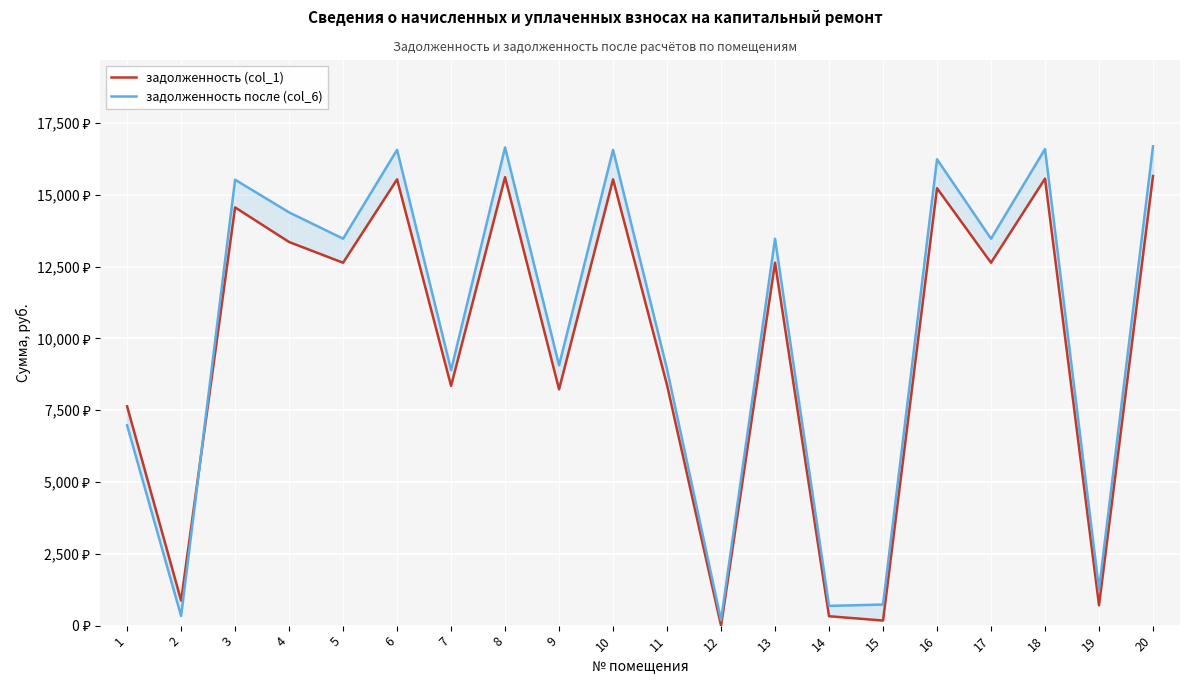

How many data points in задолженность (col_1) are above 12634?

11